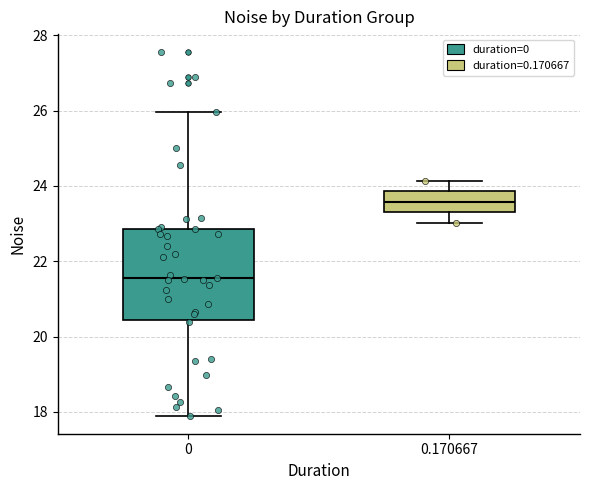

Reading left to right, read every box against the y-axis: the position of its median line, the range the box covers, and the ends of its whiskers. The values are not printed on the chart, so give them approximately, as read against the axis.

0: median 21.6, box 20.4 to 22.8, whiskers 17.8 to 26.0
0.170667: median 23.6, box 23.4 to 23.8, whiskers 23.0 to 24.2